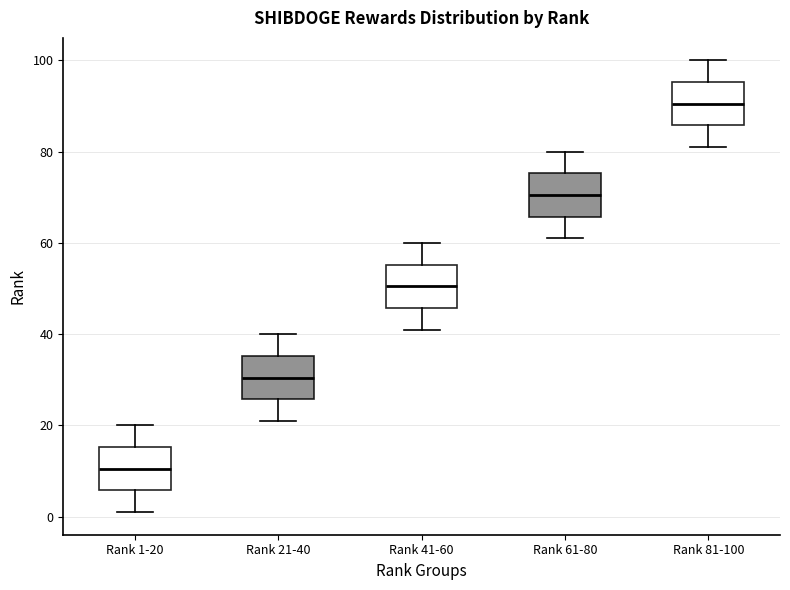

Which box's median line is the lowest?

Rank 1-20